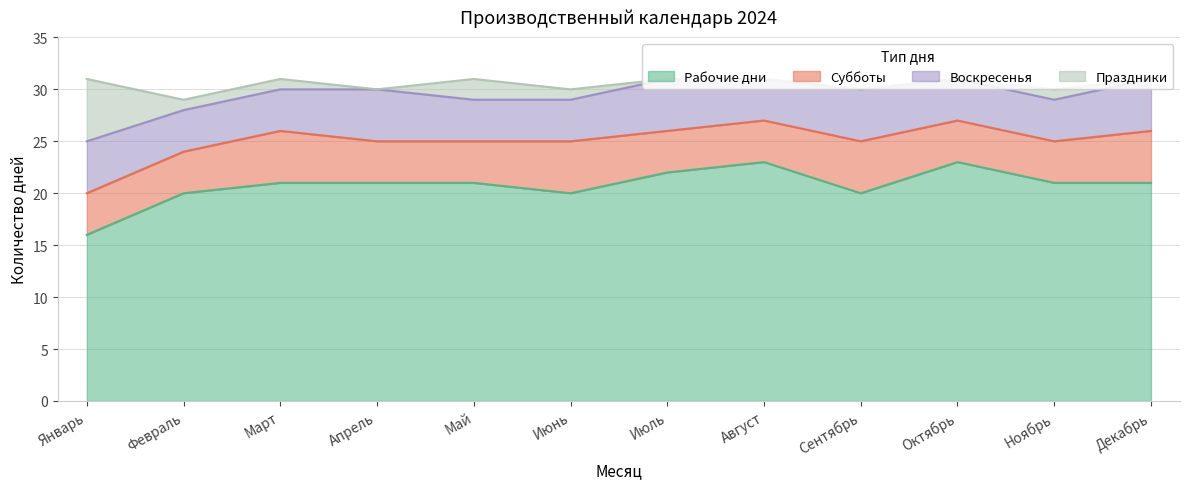

Which has a higher value, Июль or Апрель?

Июль